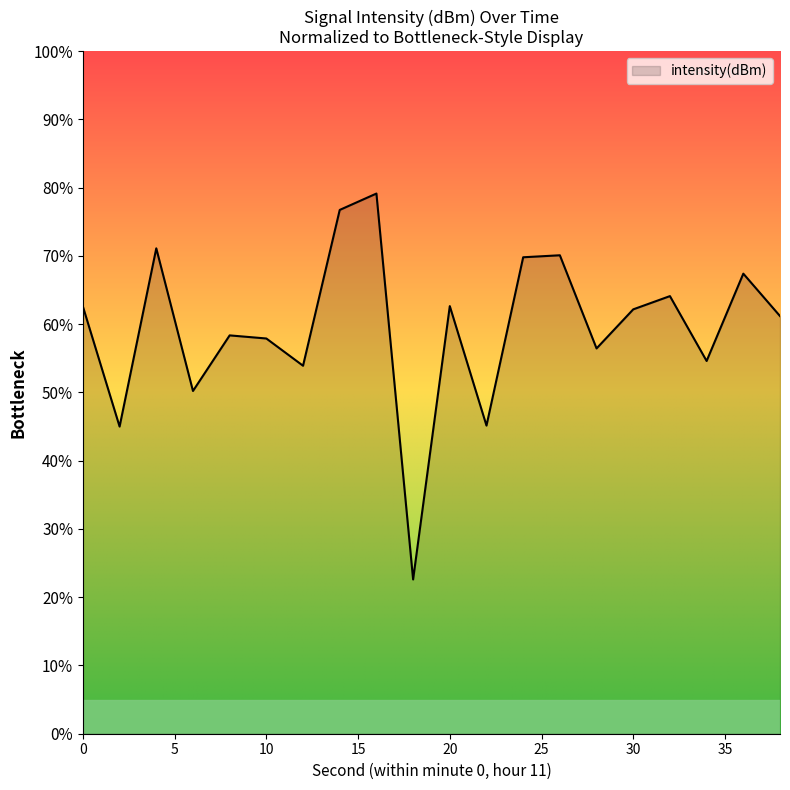

Does the chart display data point markers on the line(s)?

No